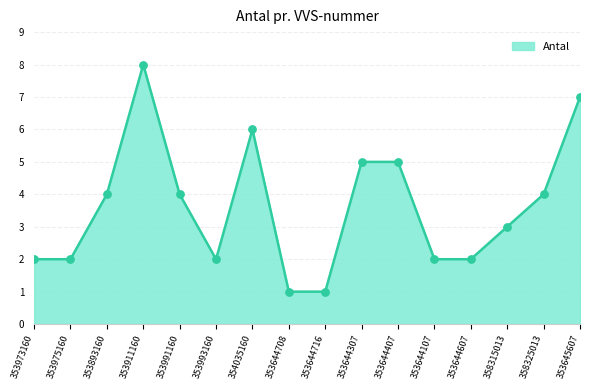

What is the change in value from 354035160 to 358315013?

-3